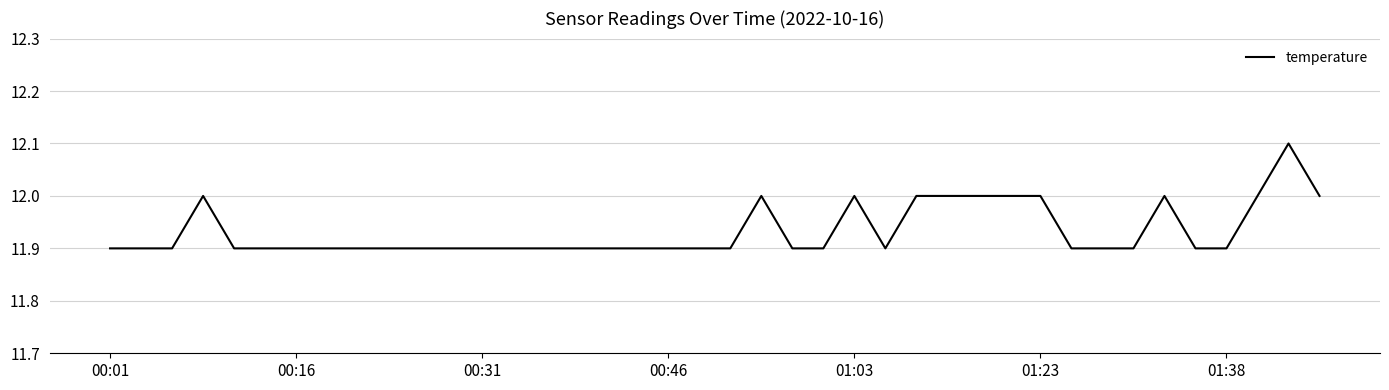

Does the chart display data point markers on the line(s)?

No